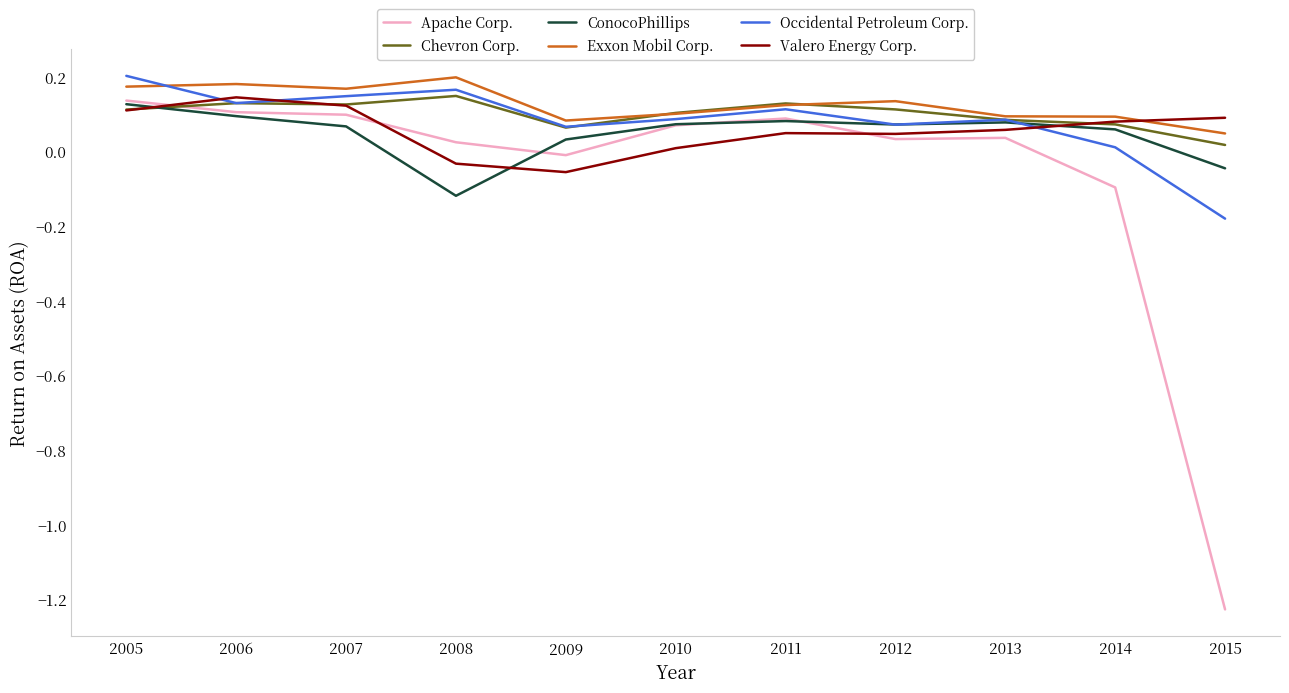

The value of Chevron Corp. at 2010 is 0.1. True or false?

True